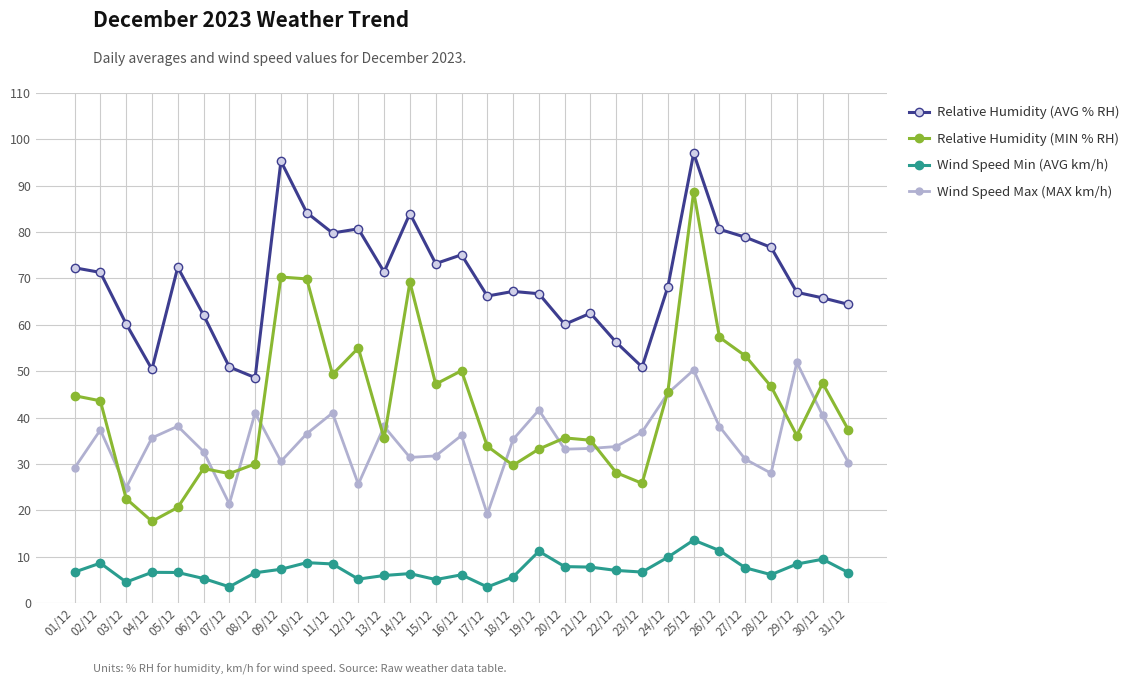

Is it true that Wind Speed Min (AVG km/h) equals 4.5 at 03/12?

True